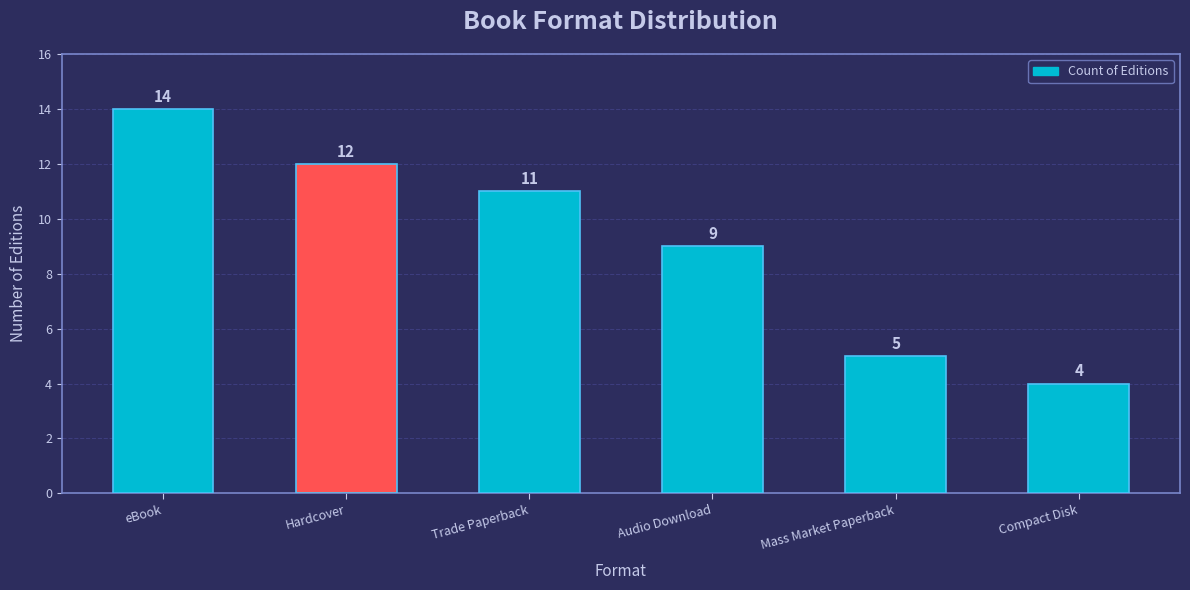

Reading left to right, what are all the values shown in this chart?

eBook=14	Hardcover=12	Trade Paperback=11	Audio Download=9	Mass Market Paperback=5	Compact Disk=4